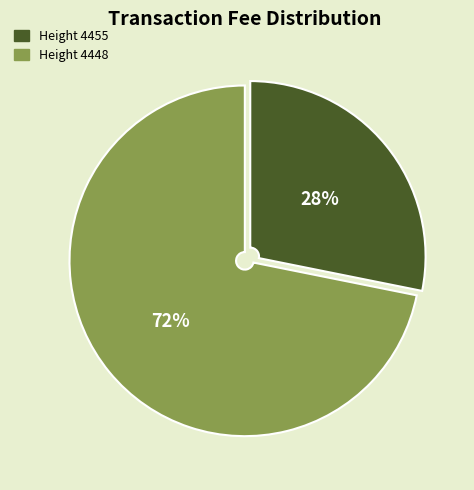

To the nearest percent, what is the difference between the largest and smallest slice percentages?

44%